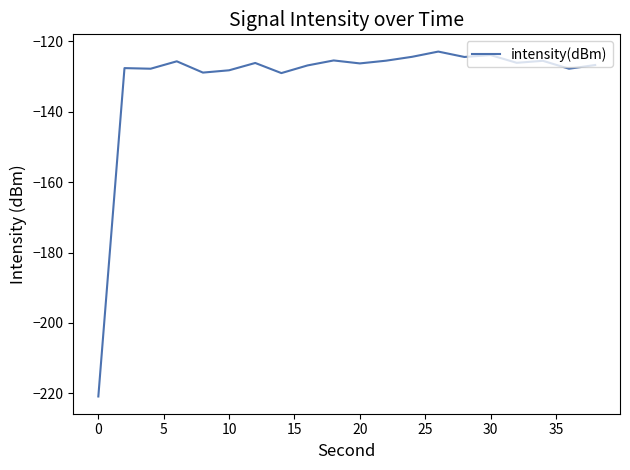

What is the average value?

-131.1